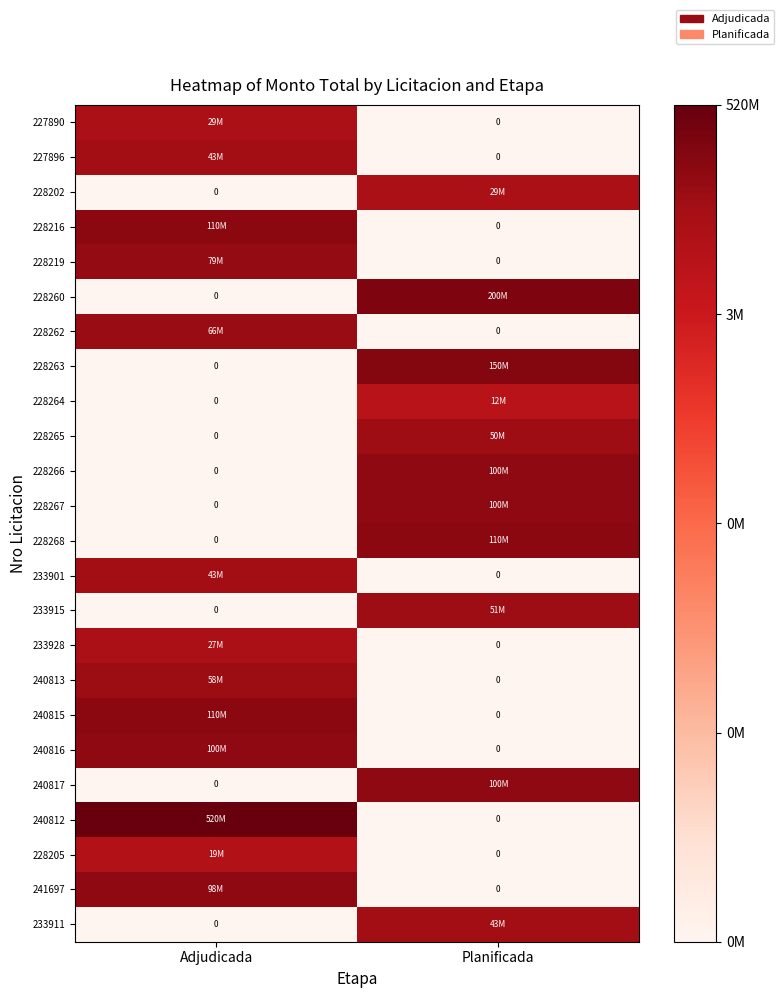

Between Planificada and Adjudicada, which is larger?

Adjudicada